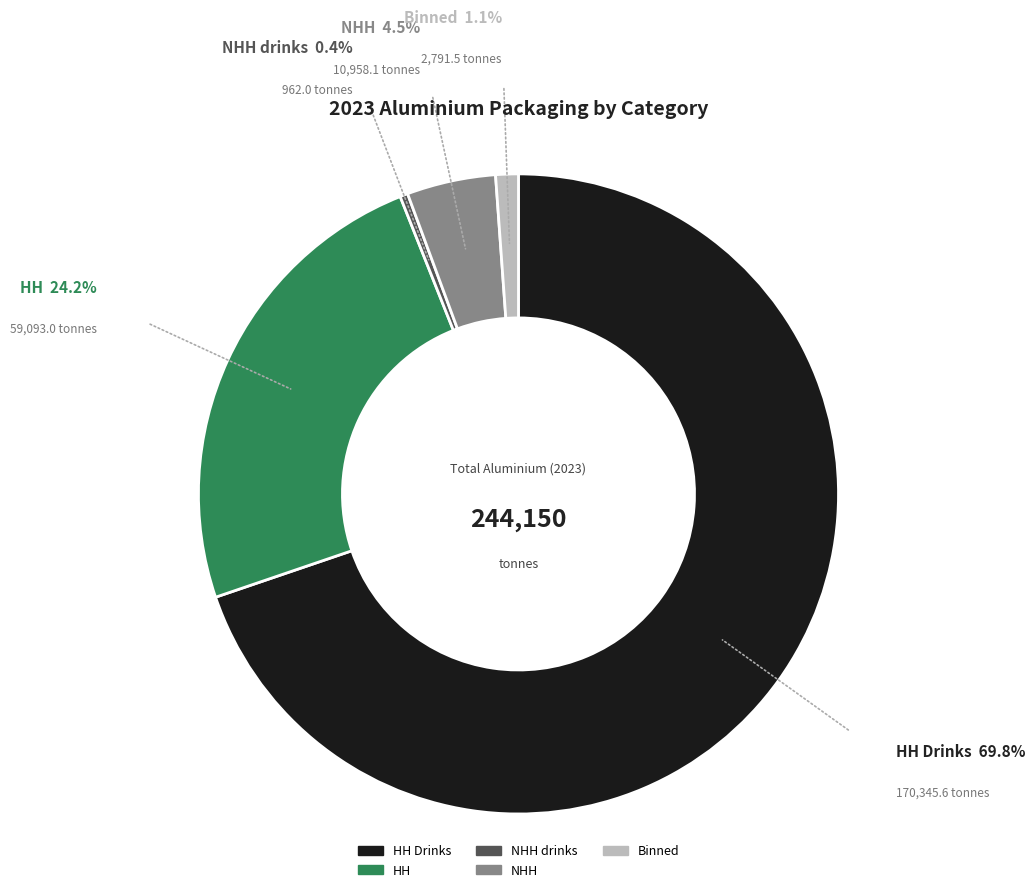

Does any single category account for the majority?

Yes